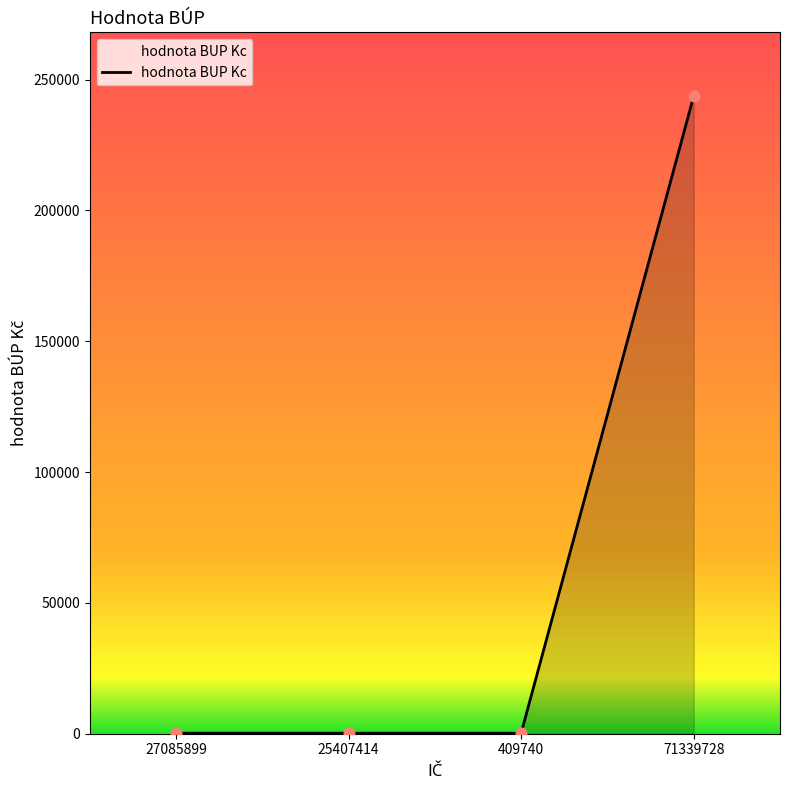

Which has a higher value, 27085899 or 71339728?

71339728